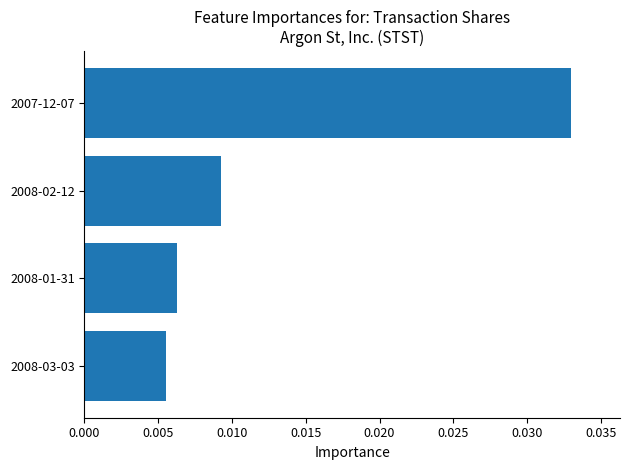

Which has a higher value, 2008-02-12 or 2008-03-03?

2008-02-12